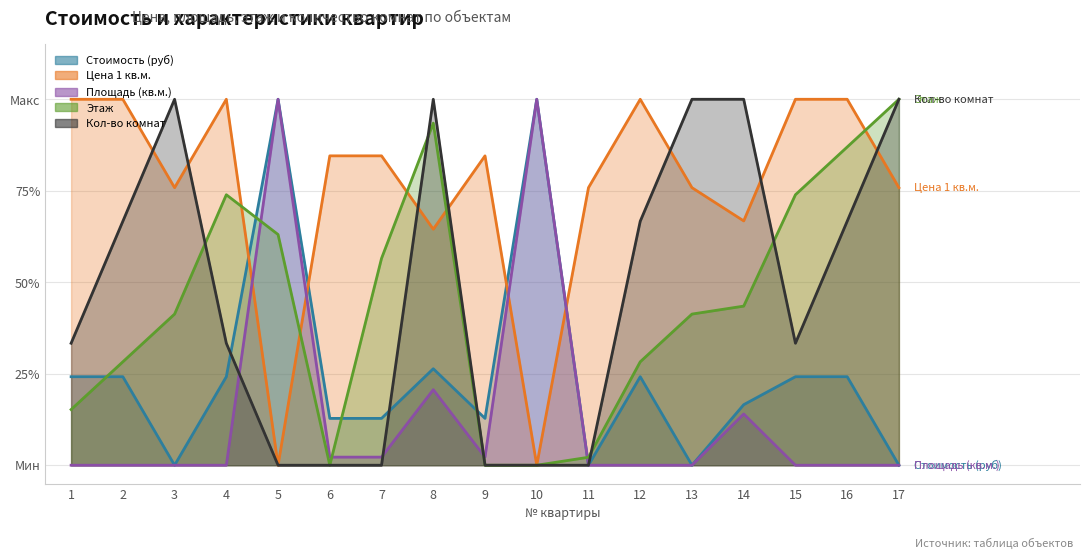

True or false: Стоимость (руб) and Кол-во комнат cross at least once.

True